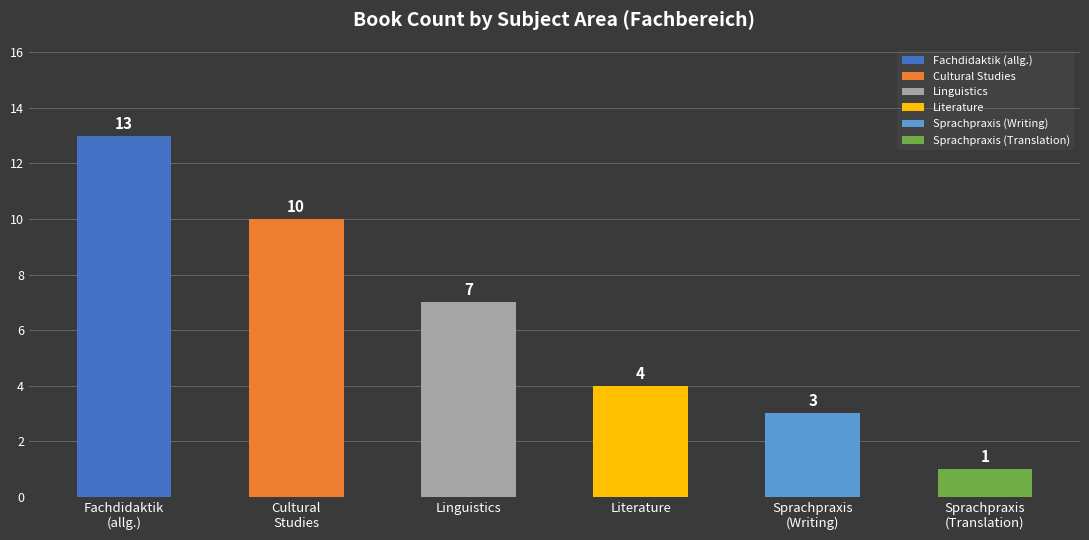

What is the average value?

6